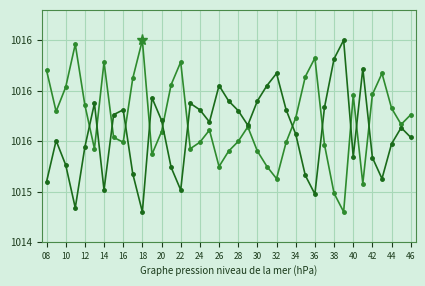

The value of col_505 at 44 is 1015.8. True or false?

True